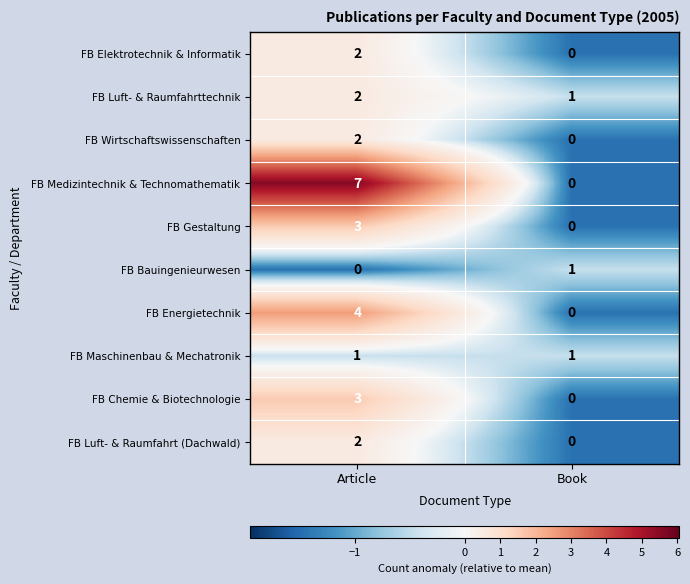

What is the difference between the maximum and minimum values in the FB Gestaltung series?

3